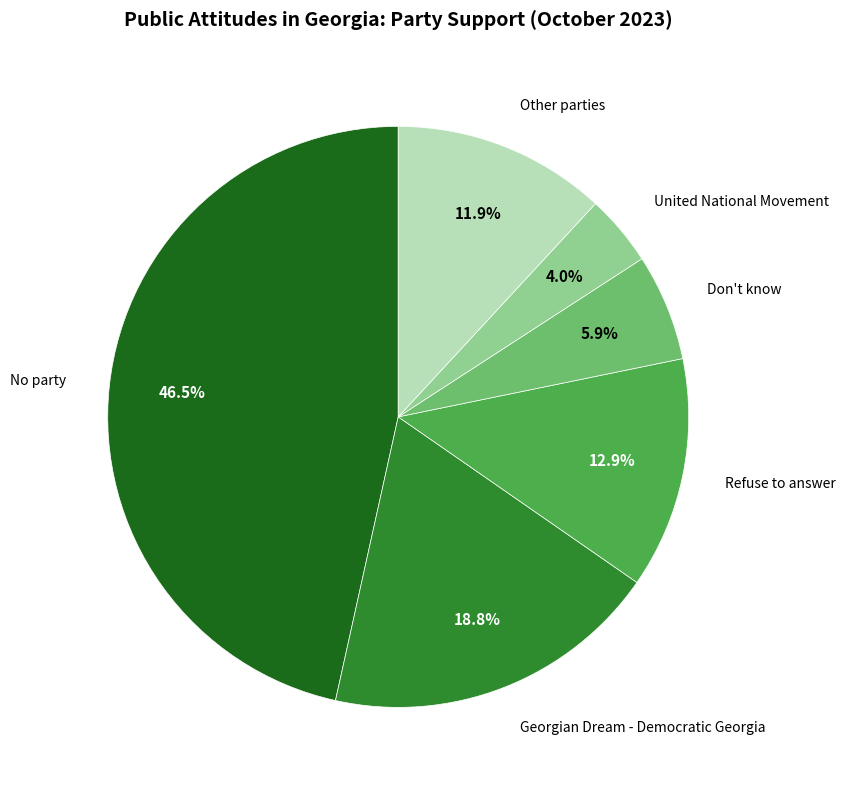

Is there a majority slice in this chart?

No